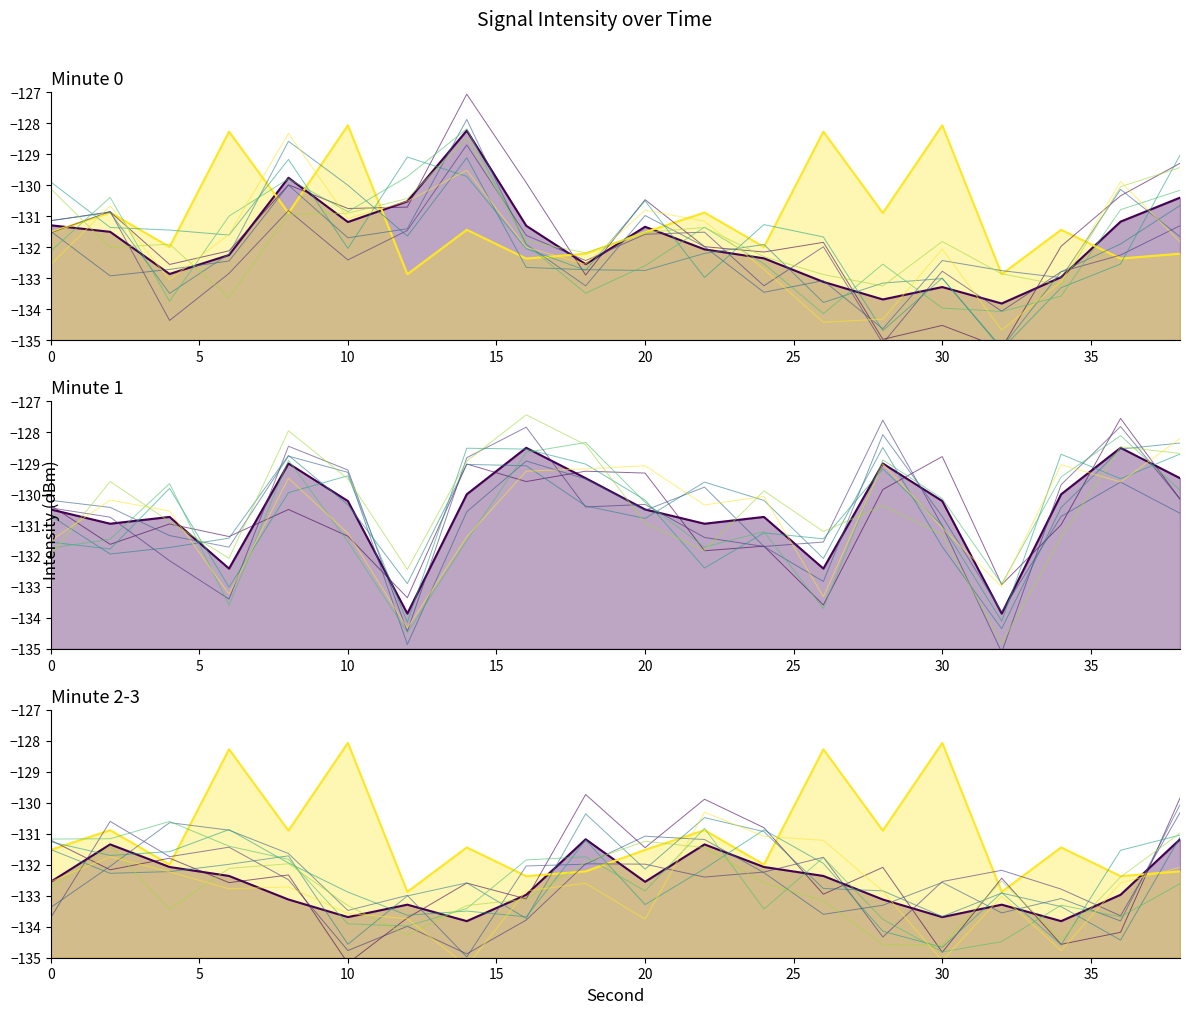

How many data points in 10:01 are less than -130?

14